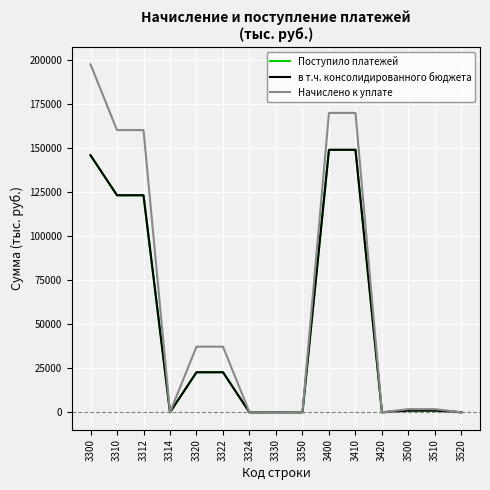

At which label is Поступило платежей closest to 74533?

3312